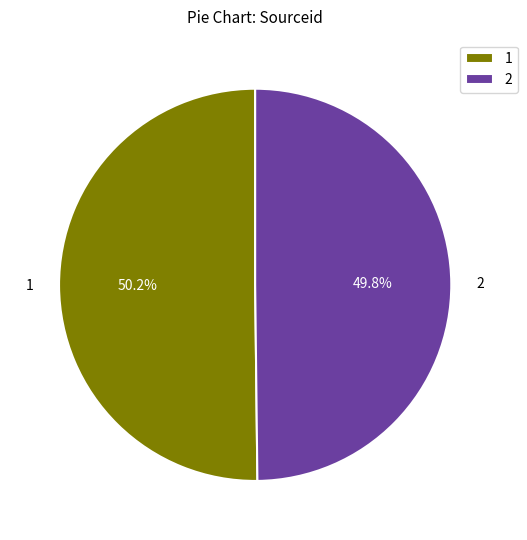

Is the sum of 2 and 1 greater than half?

Yes